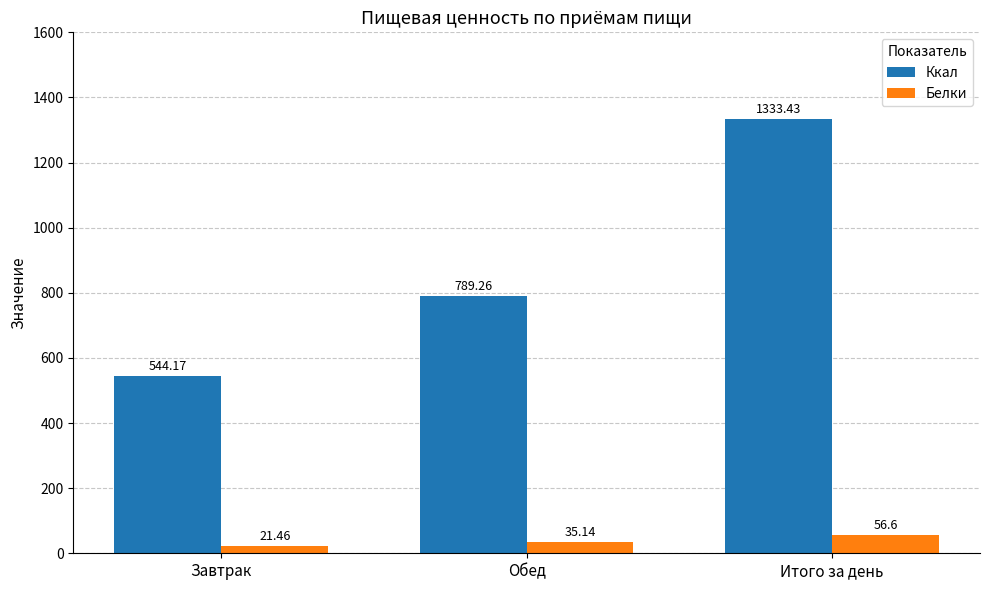

Which category has the highest value across all series?

Итого за день